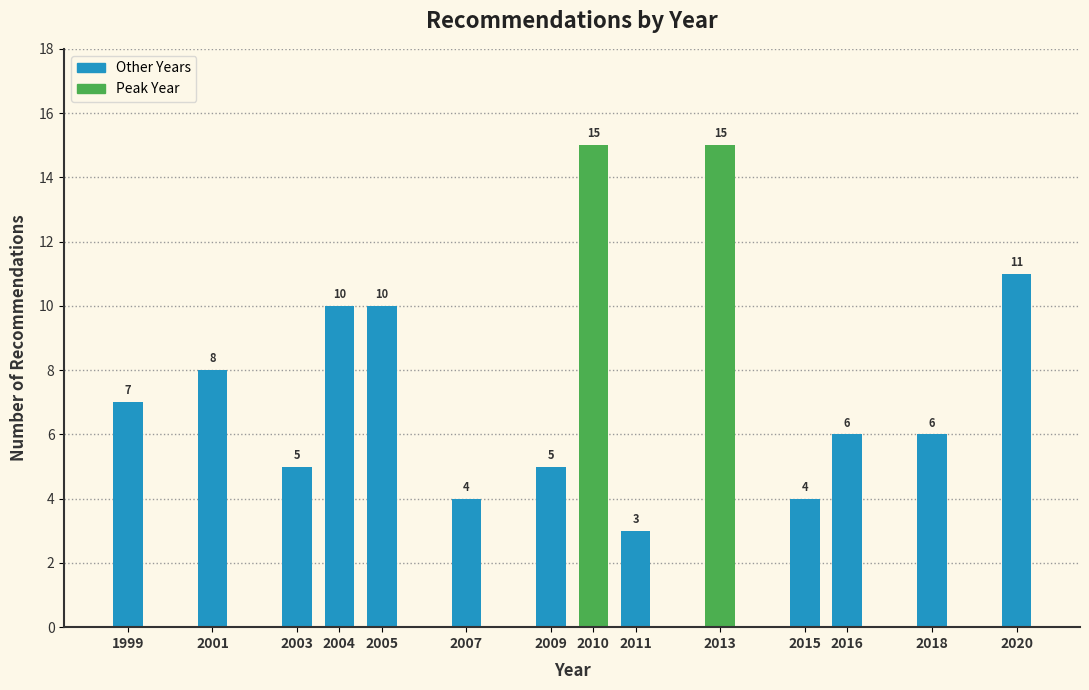

Reading left to right, extract all data points from this chart.

1999=7	2001=8	2003=5	2004=10	2005=10	2007=4	2009=5	2010=15	2011=3	2013=15	2015=4	2016=6	2018=6	2020=11